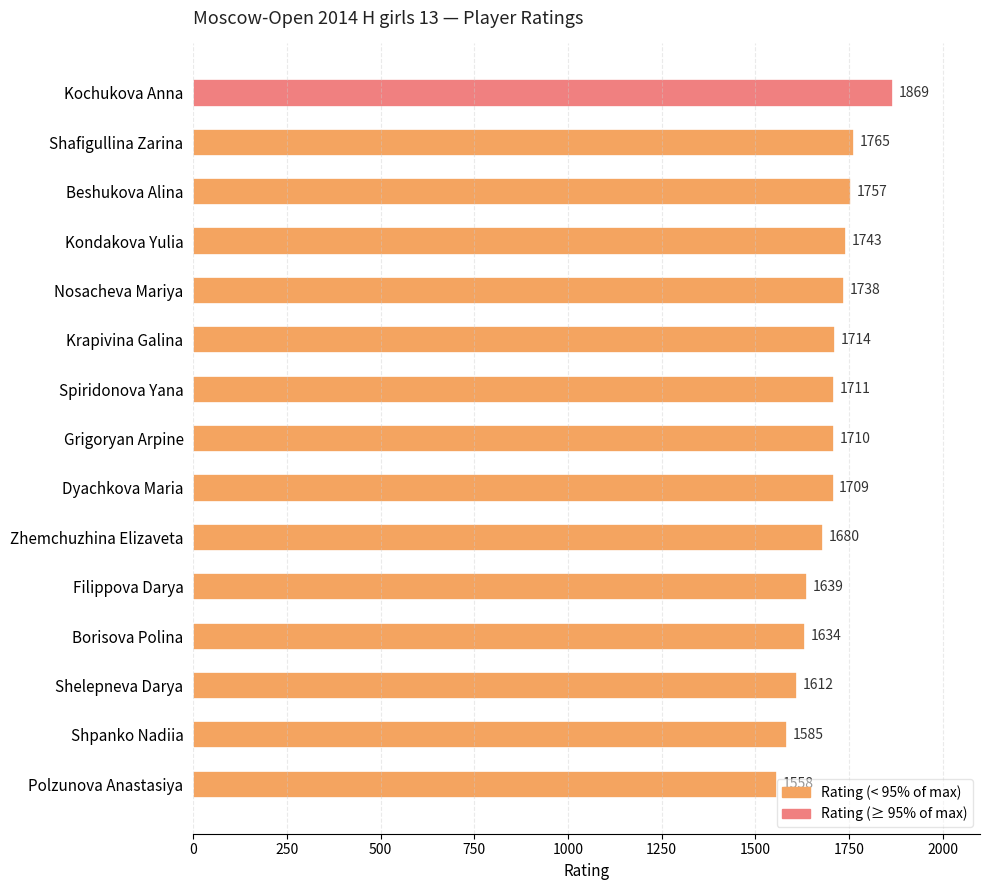

What is the difference between the maximum and second lowest values?

284